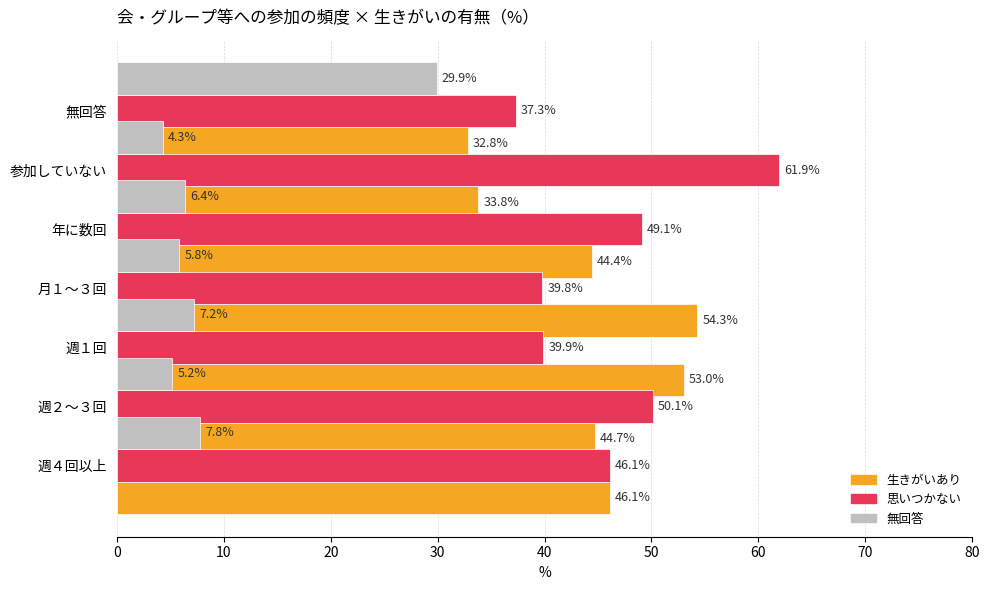

Is it true that 生きがいあり equals 81.5 at 週１回?

False